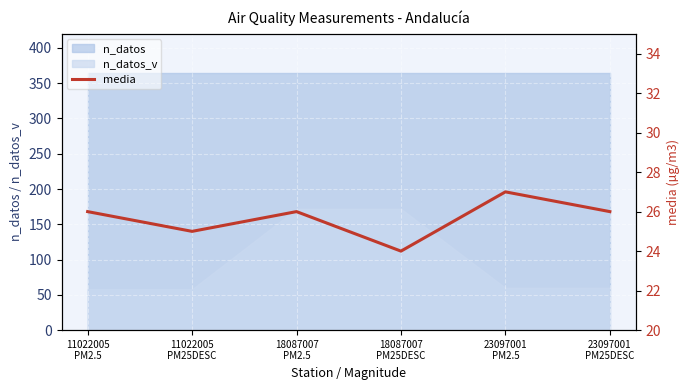

Count the values in the range 25 to 26.

4